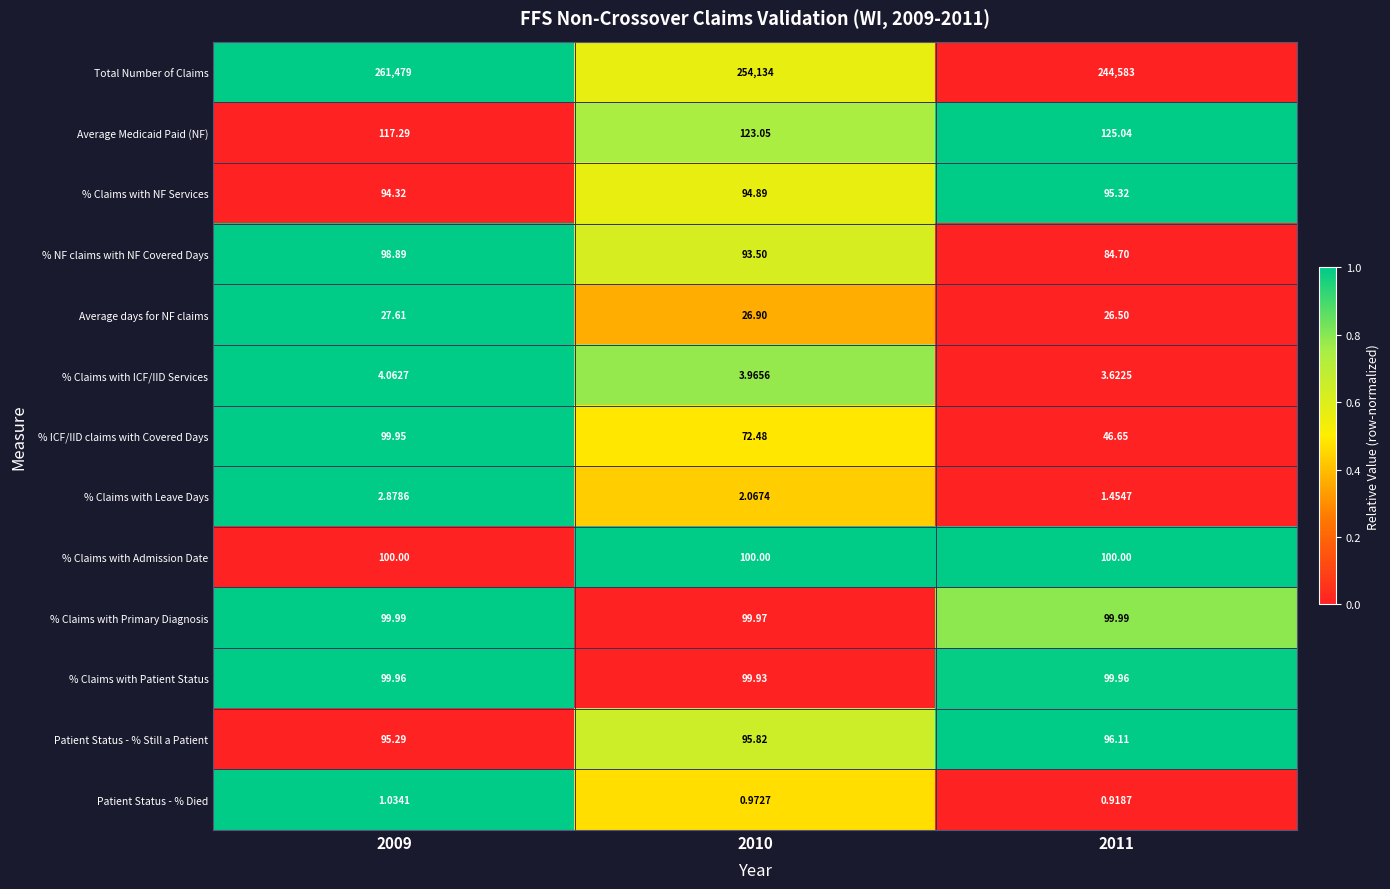

Rank the series by their maximum value, from lowest to highest.

Patient Status - % Died, % Claims with Leave Days, % Claims with ICF/IID Services, Average days for NF claims, % Claims with NF Services, Patient Status - % Still a Patient, % NF claims with NF Covered Days, % ICF/IID claims with Covered Days, % Claims with Patient Status, % Claims with Primary Diagnosis, % Claims with Admission Date, Average Medicaid Paid (NF), Total Number of Claims